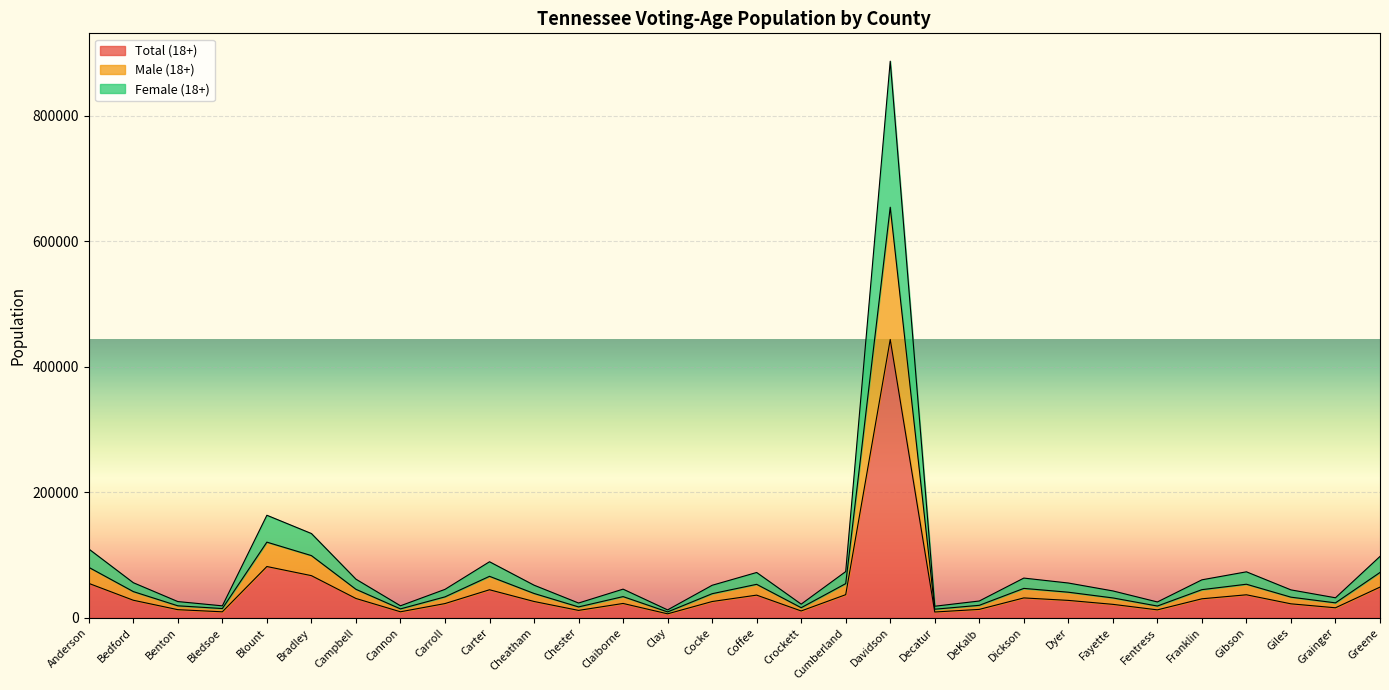

At which label does Total (18+) reach its peak?

Davidson